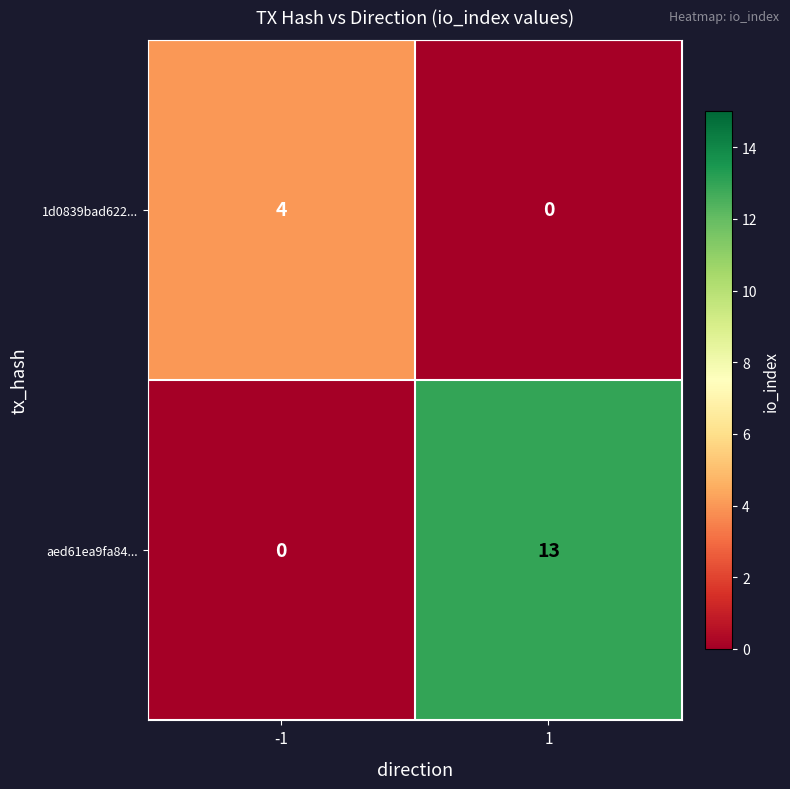

What is the highest value of the 1d0839bad622... series?

4